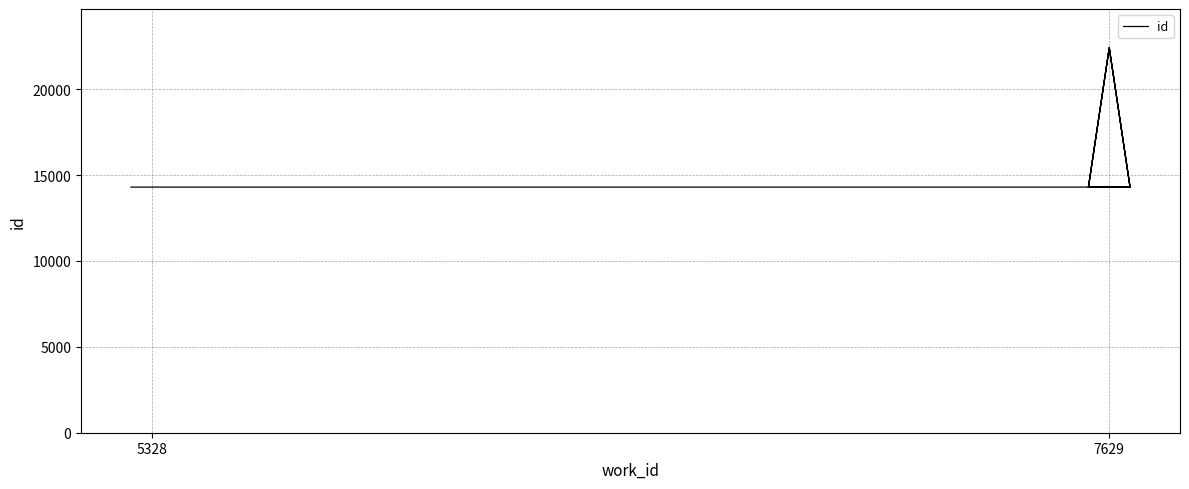

How many lines are shown in the chart?

1